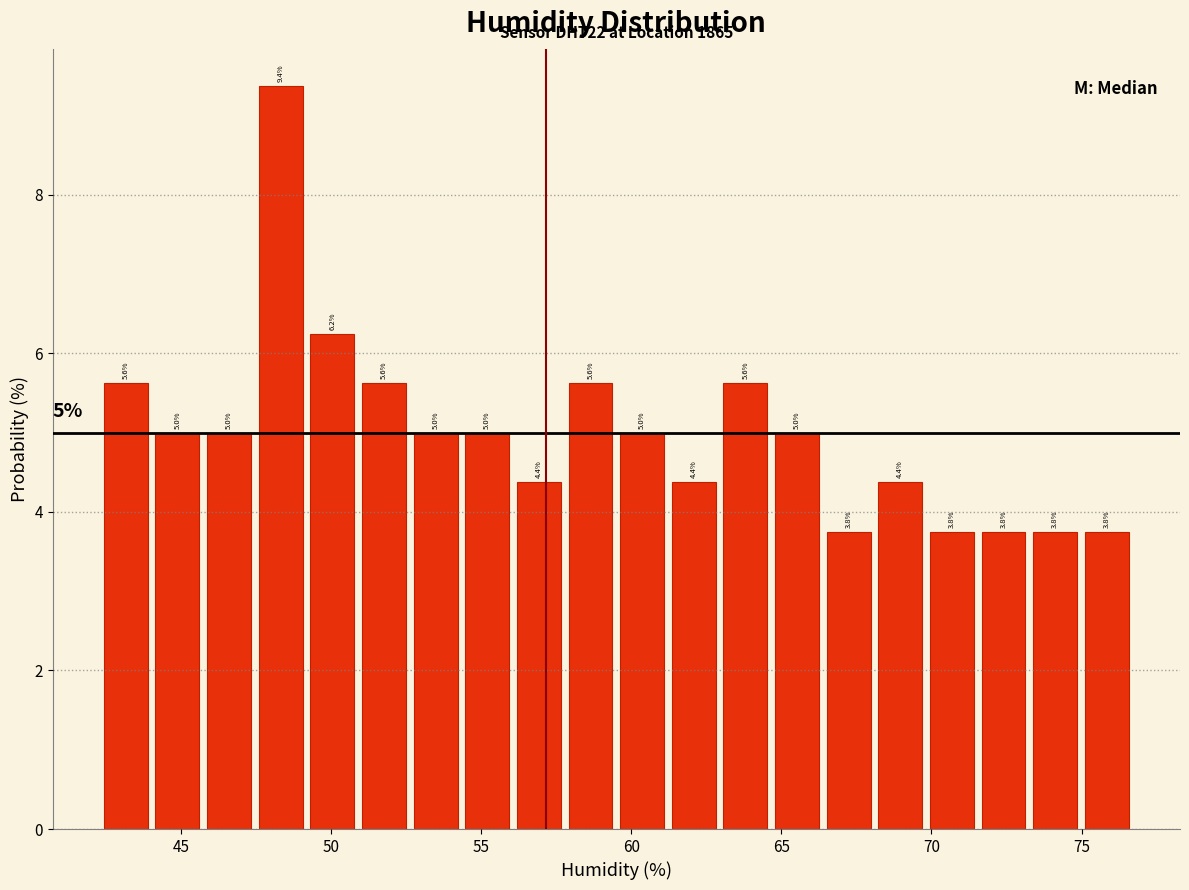

Around what value on the x-axis is the tallest bar? Give the approximate position of its centre, as read against the axis.

48.5